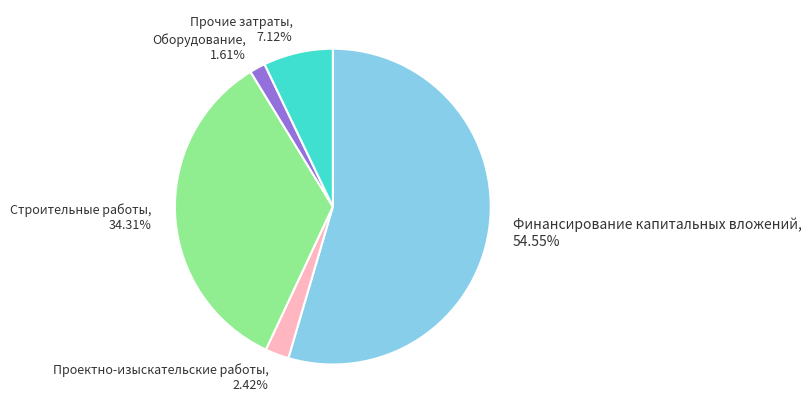

What is the ratio of the value at Финансирование капитальных вложений to the value at Прочие затраты?

7.7